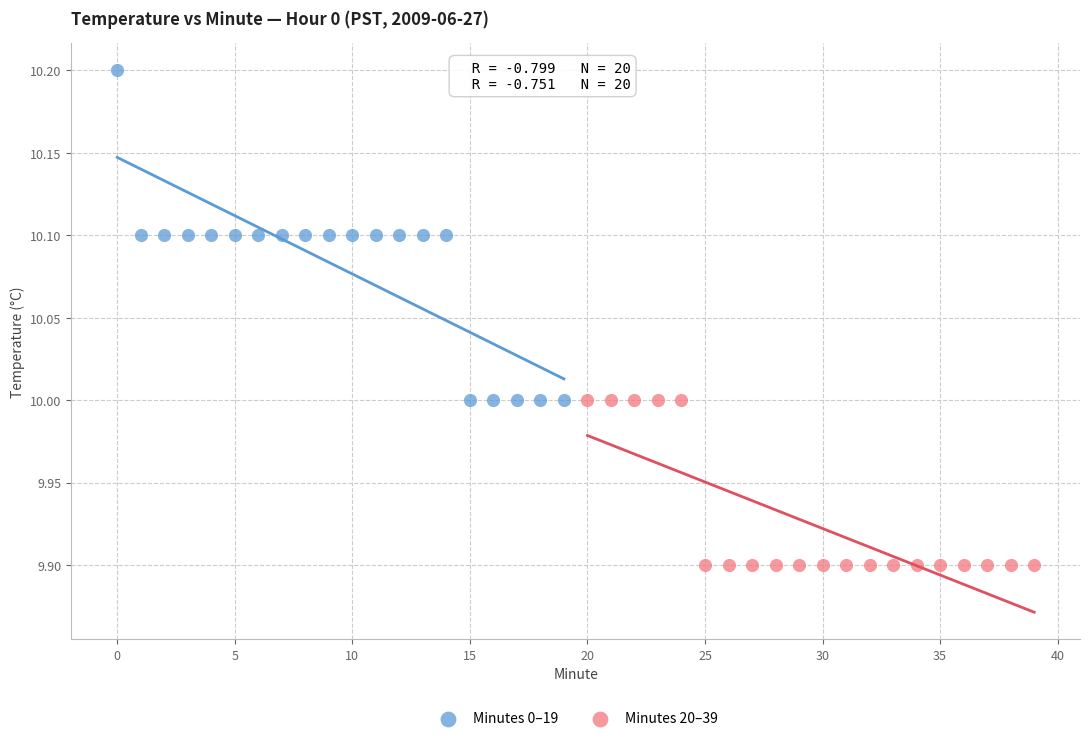

Which series contains the lowest Y value?

Minutes 20–39